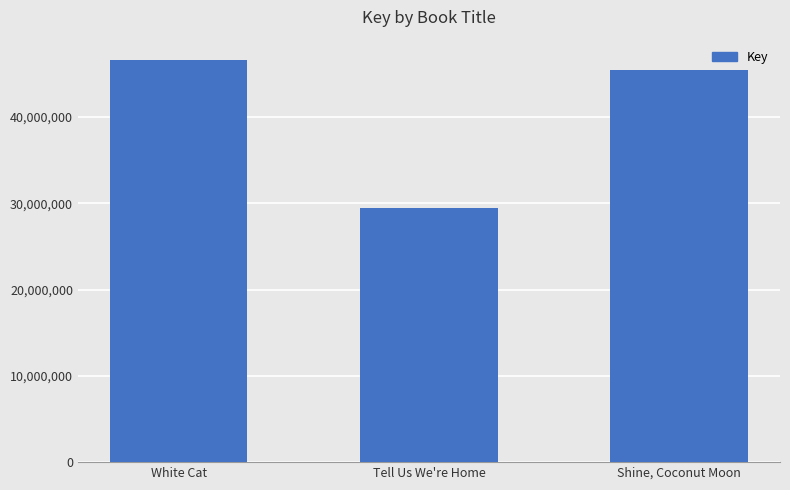

What is the value of the 2nd bar from the left?

29441029